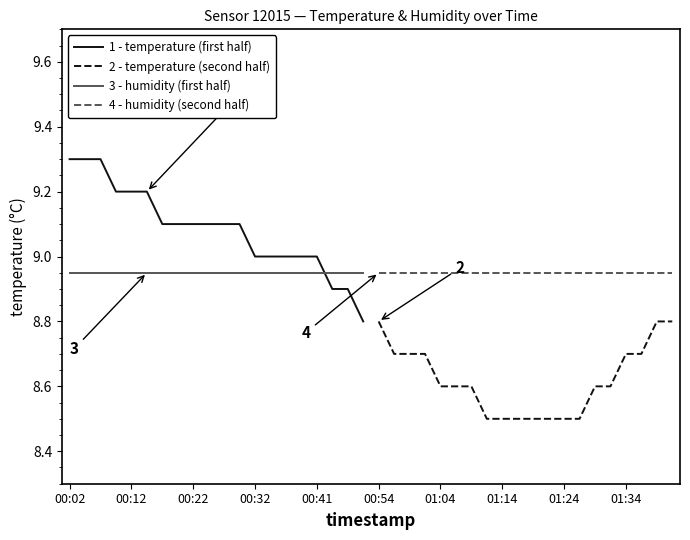

Which series has the largest total across all categories?

temperature (first half)